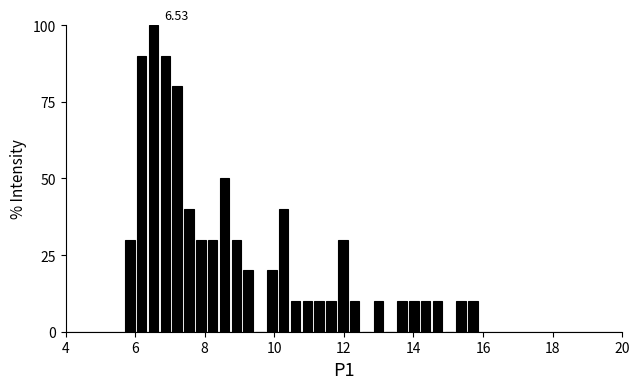

Around what value on the x-axis is the tallest bar? Give the approximate position of its centre, as read against the axis.

6.6